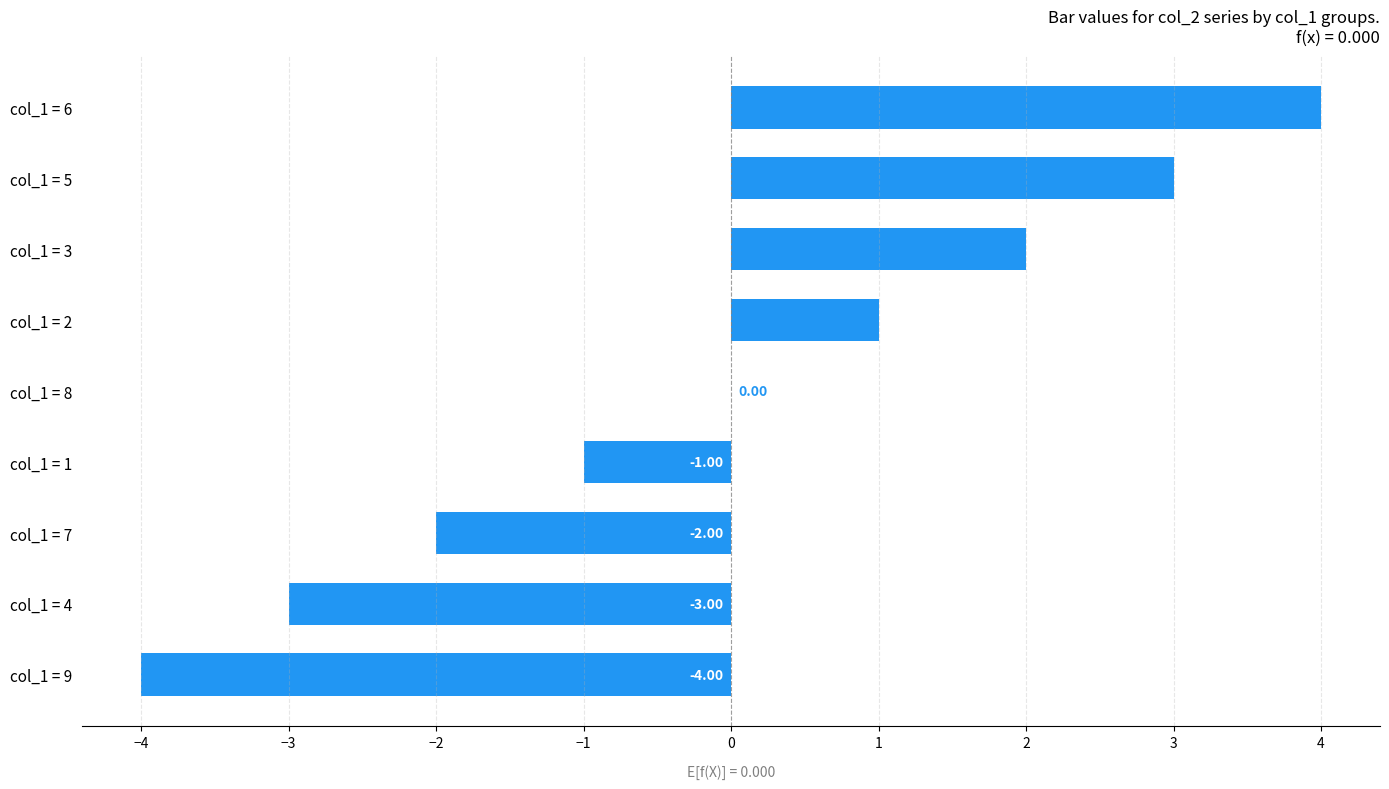

What is the sum of the values at col_1 = 1 and col_1 = 7?

-3